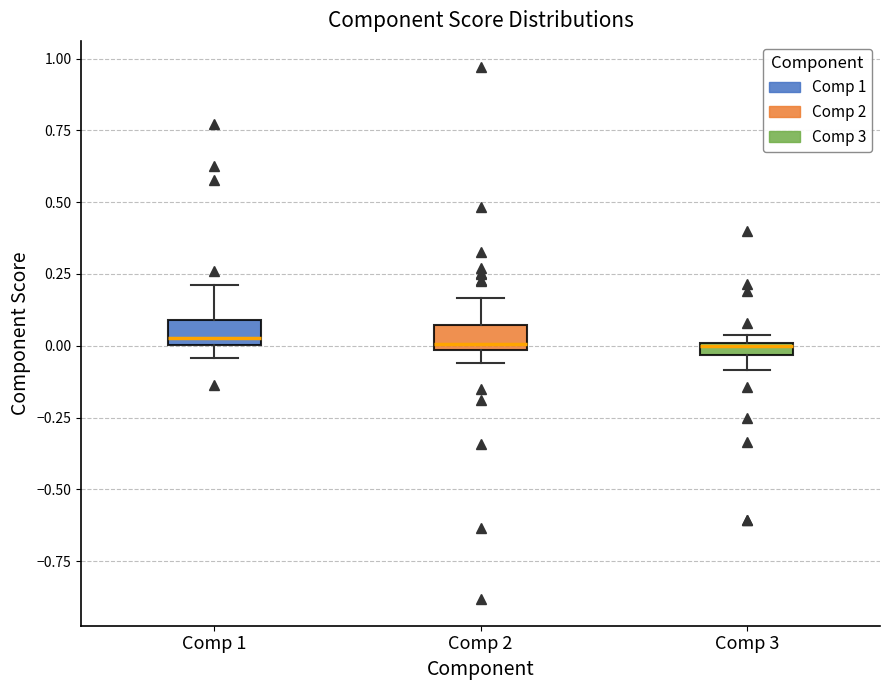

Where does the median line of the box for Comp 1 sit on the y-axis? The values are not printed on the chart, so give them approximately, as read against the axis.

0.05